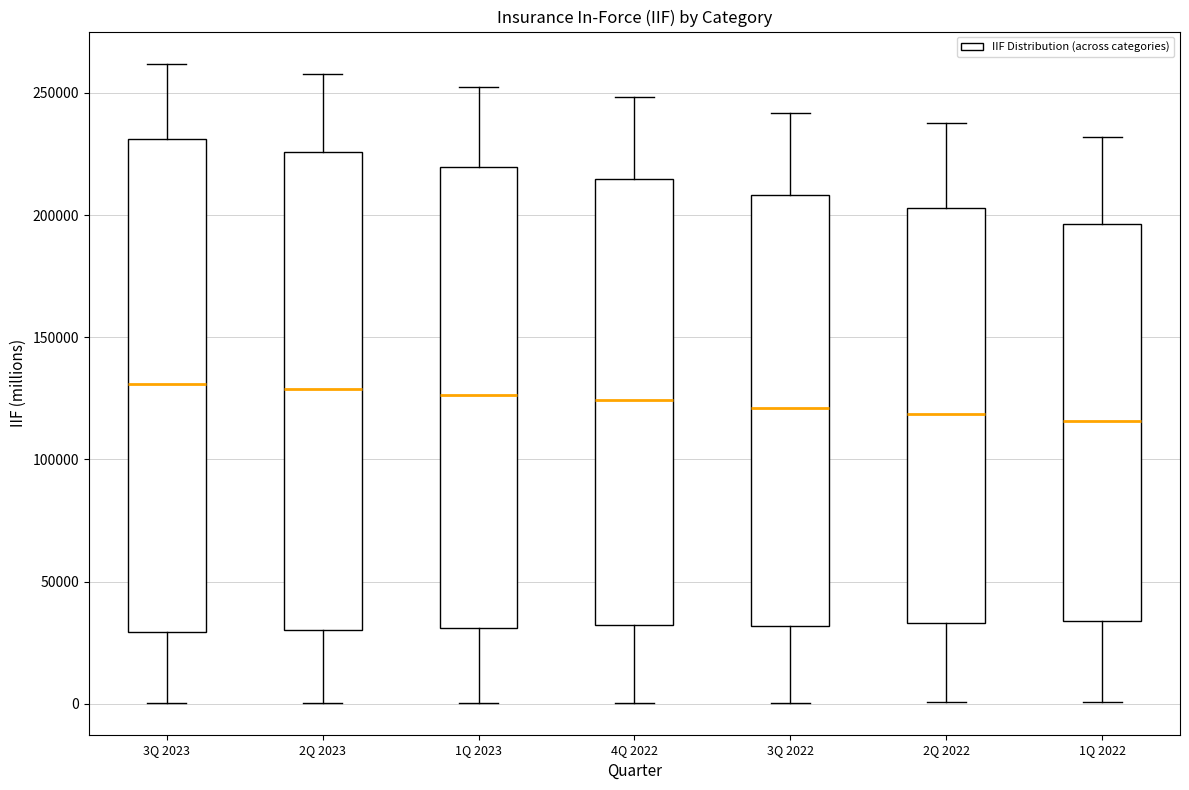

Reading left to right, read every box against the y-axis: the position of its median line, the range the box covers, and the ends of its whiskers. The values are not printed on the chart, so give them approximately, as read against the axis.

3Q 2023: median 130000, box 30000 to 230000, whiskers 0 to 260000
2Q 2023: median 130000, box 30000 to 225000, whiskers 0 to 260000
1Q 2023: median 125000, box 30000 to 220000, whiskers 0 to 255000
4Q 2022: median 125000, box 30000 to 215000, whiskers 0 to 250000
3Q 2022: median 120000, box 30000 to 210000, whiskers 0 to 240000
2Q 2022: median 120000, box 35000 to 205000, whiskers 0 to 240000
1Q 2022: median 115000, box 35000 to 195000, whiskers 0 to 230000